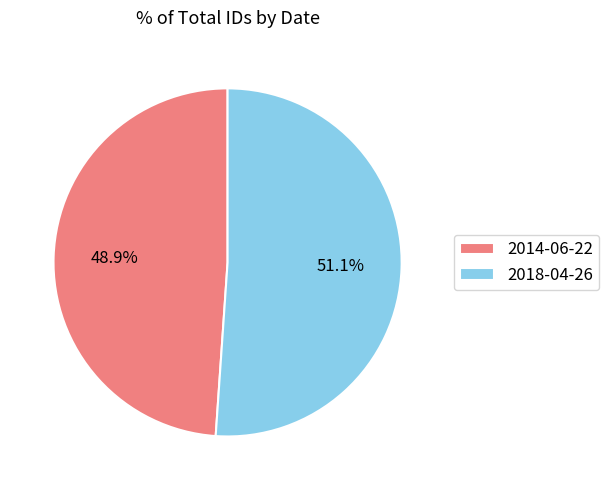

Is the sum of 2018-04-26 and 2014-06-22 greater than half?

Yes